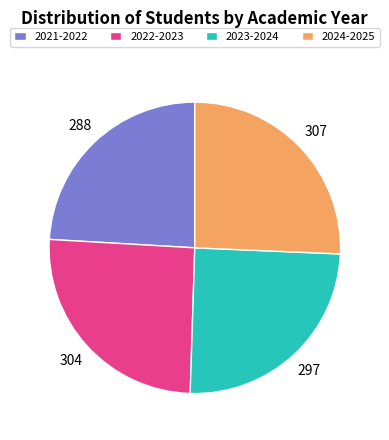

True or false: 2024-2025 accounts for 36% of the total.

False